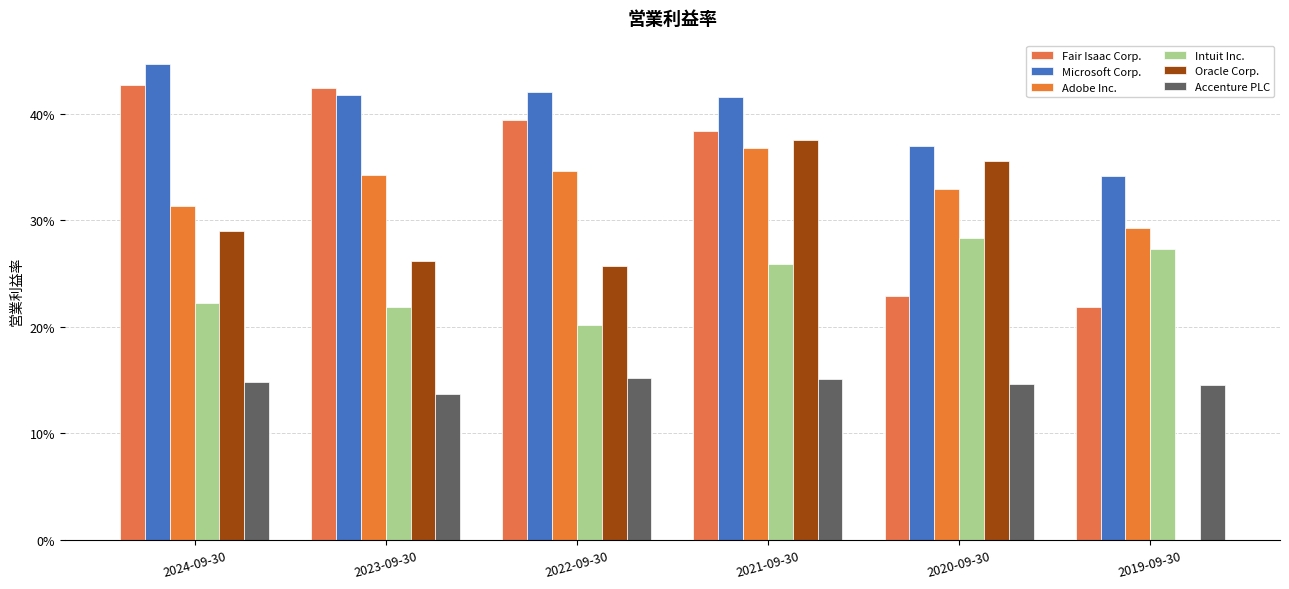

What are all the series names shown in the legend?

Fair Isaac Corp., Microsoft Corp., Adobe Inc., Intuit Inc., Oracle Corp., Accenture PLC